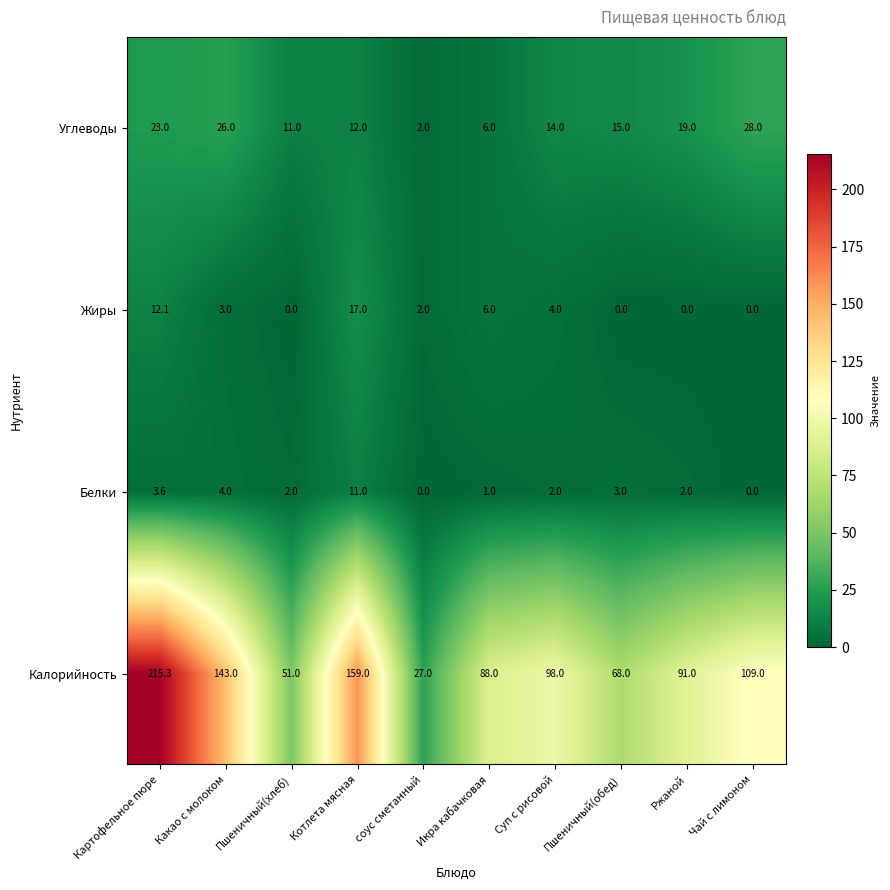

Rank the series by their maximum value, from highest to lowest.

Калорийность, Углеводы, Жиры, Белки